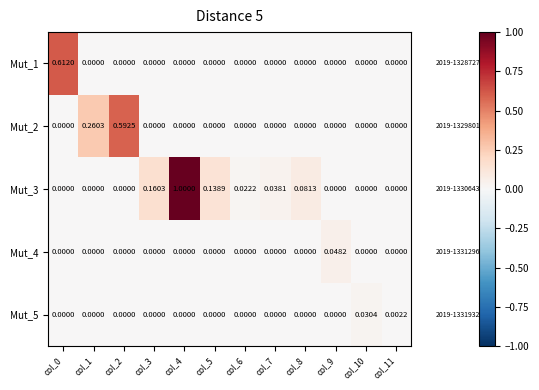

Reading right to left, transcribe all the data shown in this chart.

Mut_1: col_11=0.0	col_10=0.0	col_9=0.0	col_8=0.0	col_7=0.0	col_6=0.0	col_5=0.0	col_4=0.0	col_3=0.0	col_2=0.0	col_1=0.0	col_0=0.6
Mut_2: col_11=0.0	col_10=0.0	col_9=0.0	col_8=0.0	col_7=0.0	col_6=0.0	col_5=0.0	col_4=0.0	col_3=0.0	col_2=0.6	col_1=0.3	col_0=0.0
Mut_3: col_11=0.0	col_10=0.0	col_9=0.0	col_8=0.1	col_7=0.0	col_6=0.0	col_5=0.1	col_4=1.0	col_3=0.2	col_2=0.0	col_1=0.0	col_0=0.0
Mut_4: col_11=0.0	col_10=0.0	col_9=0.0	col_8=0.0	col_7=0.0	col_6=0.0	col_5=0.0	col_4=0.0	col_3=0.0	col_2=0.0	col_1=0.0	col_0=0.0
Mut_5: col_11=0.0	col_10=0.0	col_9=0.0	col_8=0.0	col_7=0.0	col_6=0.0	col_5=0.0	col_4=0.0	col_3=0.0	col_2=0.0	col_1=0.0	col_0=0.0